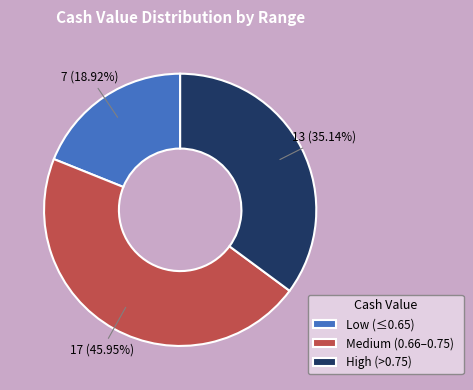

Is the sum of Medium (0.66–0.75) and High (>0.75) greater than half?

Yes